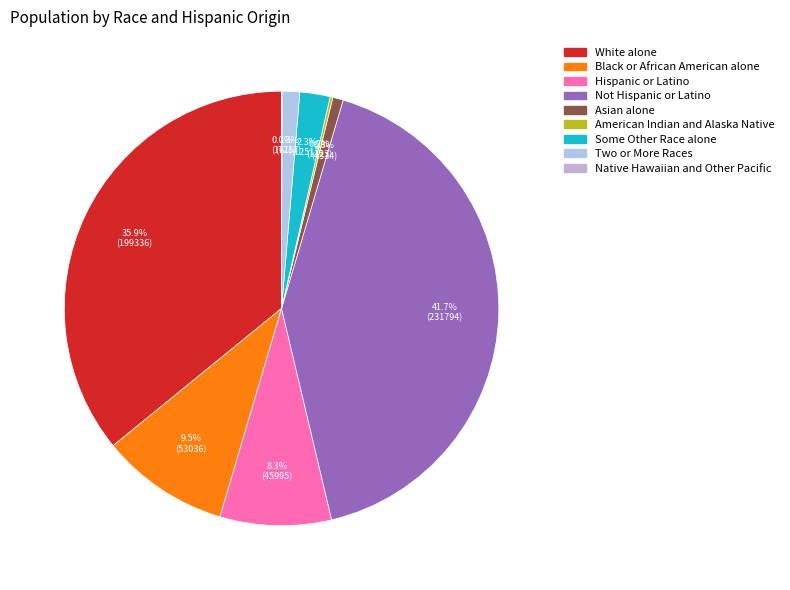

To the nearest percent, what portion does Not Hispanic or Latino represent?

42%